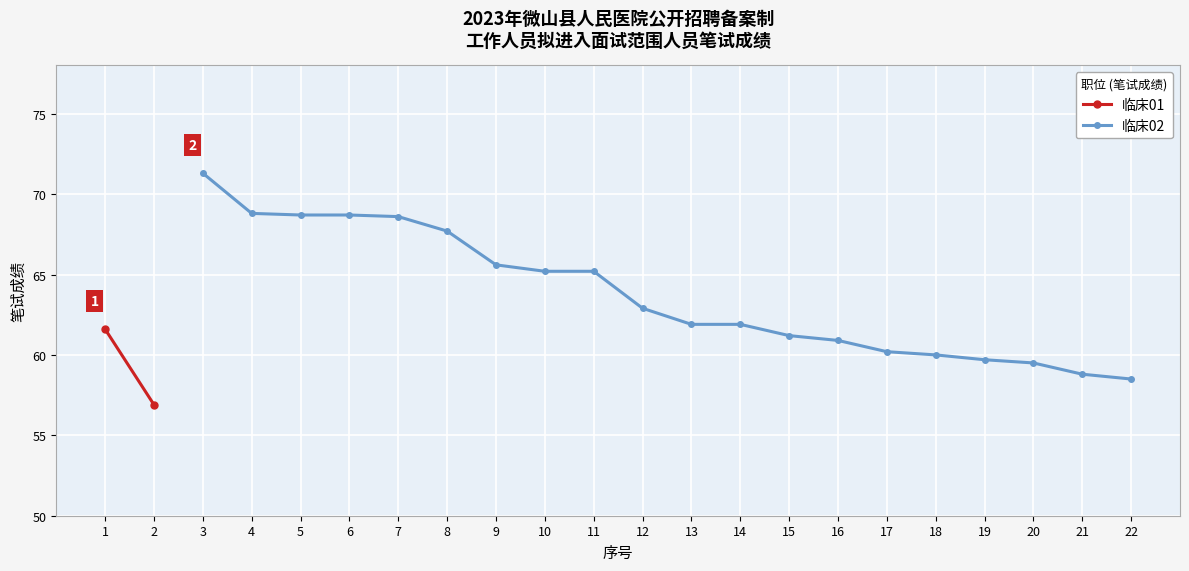

The 临床02 series shows 40.0 at 13. True or false?

False